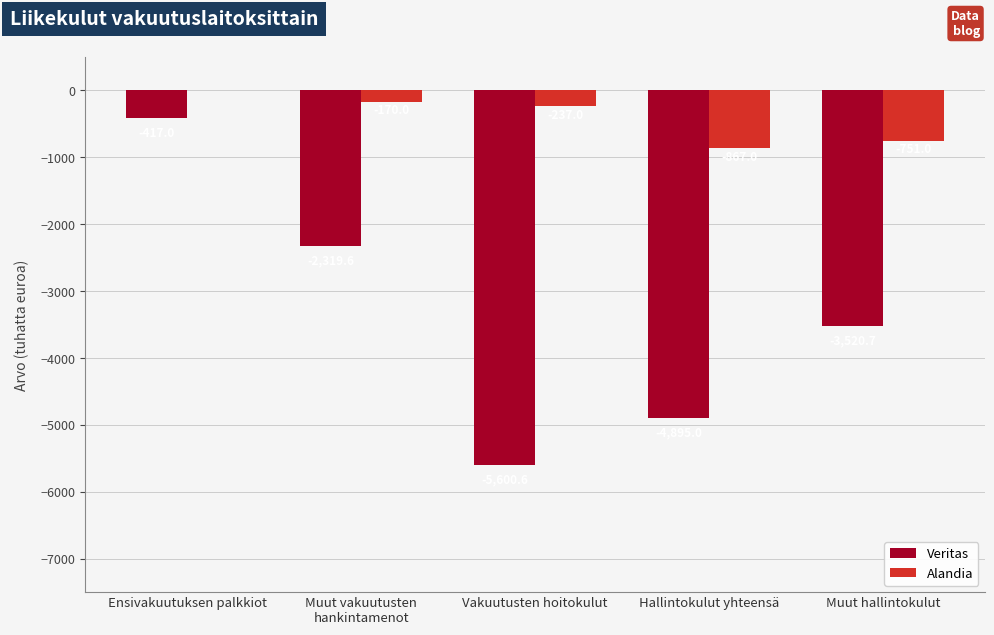

Where is Veritas nearest to the value -3008?

Muut hallintokulut